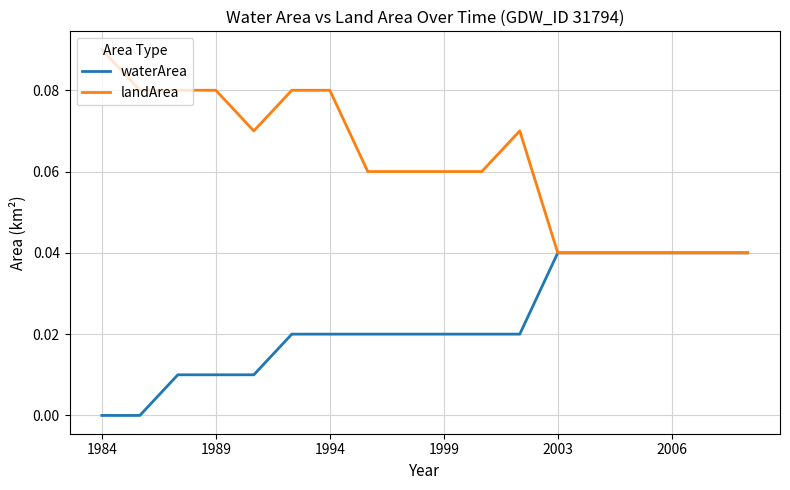

Which series has the largest range (max minus min)?

landArea